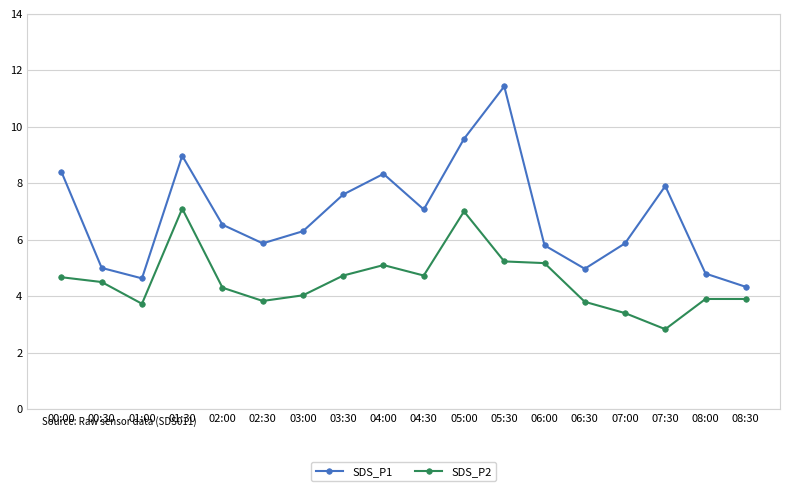

In SDS_P1, how many points are lower than both neighbors (excluding endpoints)?

4